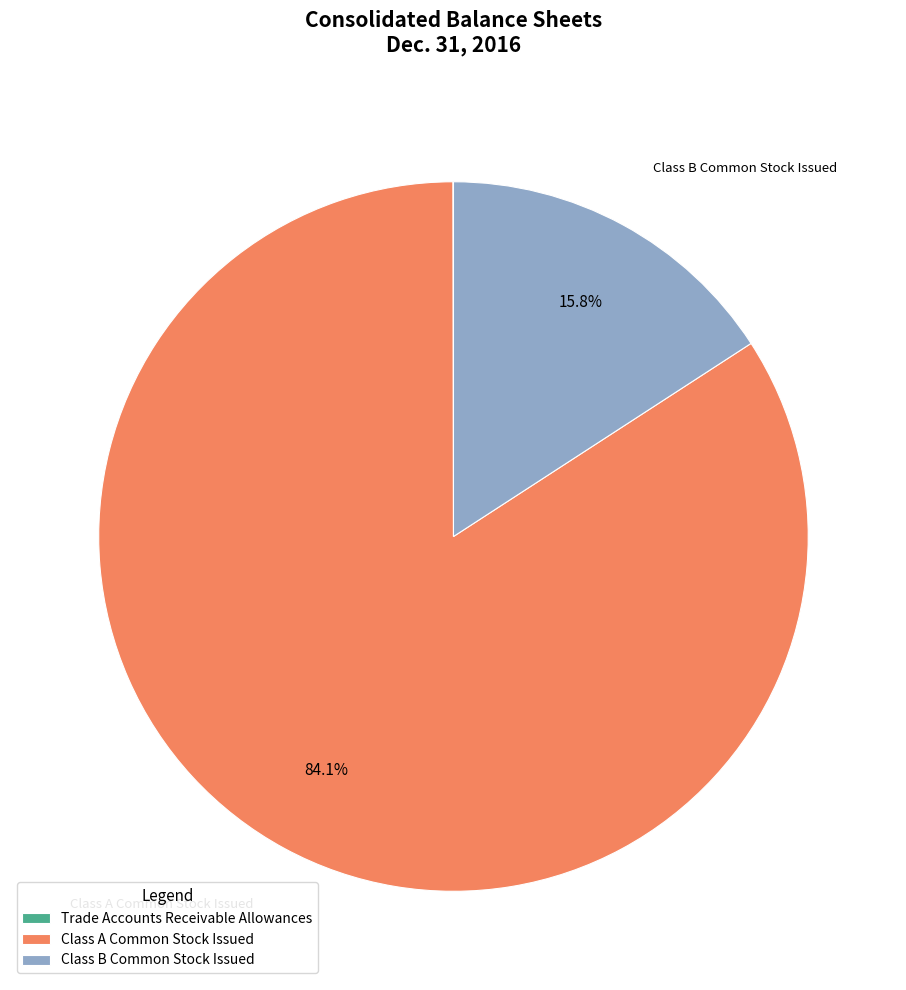

To the nearest percent, what percentage of the pie is Class B Common Stock Issued?

16%